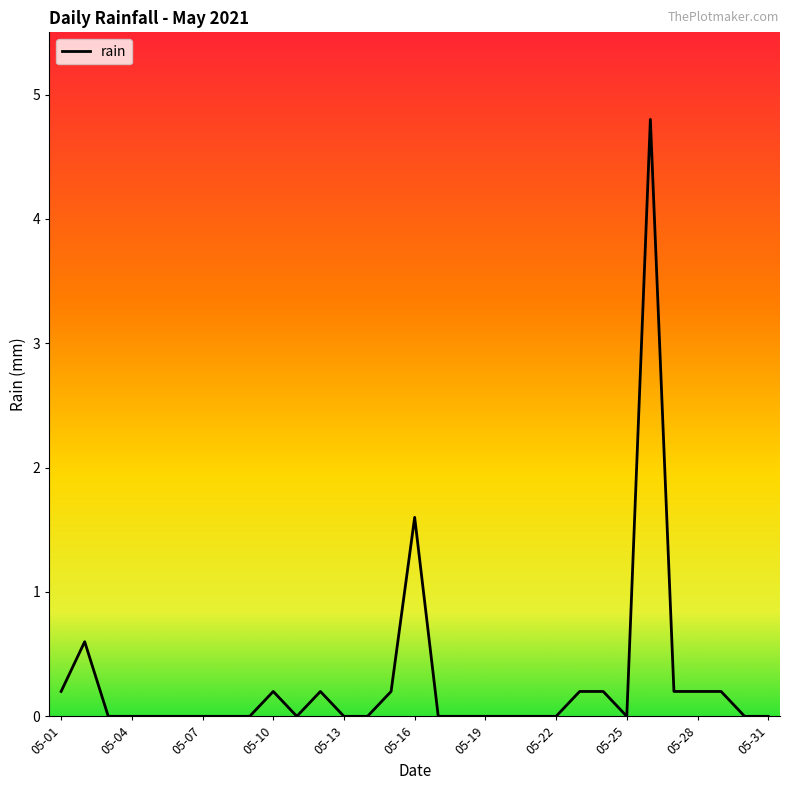

Reading left to right, list all the values displayed in this chart.

0.2	0.6	0.0	0.0	0.0	0.0	0.0	0.0	0.0	0.2	0.0	0.2	0.0	0.0	0.2	1.6	0.0	0.0	0.0	0.0	0.0	0.0	0.2	0.2	0.0	4.8	0.2	0.2	0.2	0.0	0.0